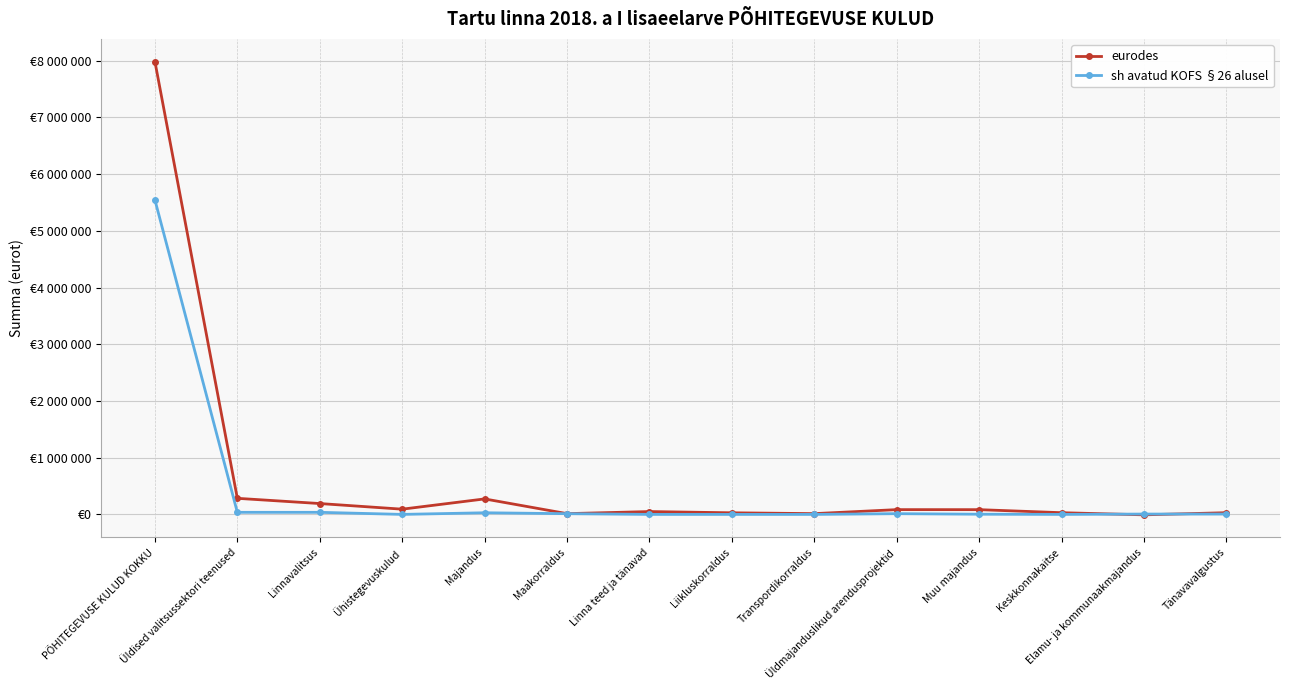

Which category has the highest value in the sh avatud KOFS §26 alusel series?

PÕHITEGEVUSE KULUD KOKKU